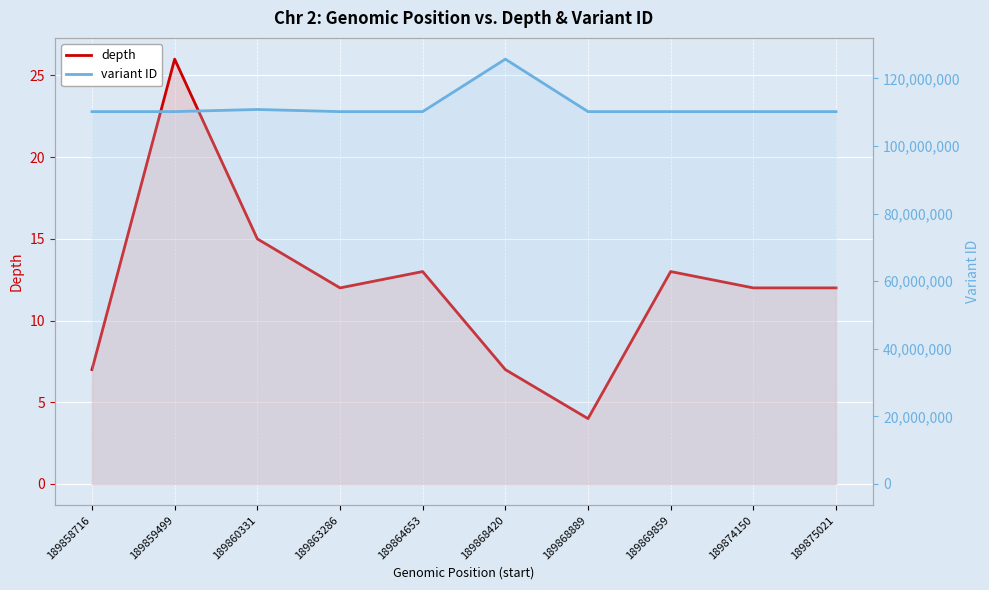

Which label corresponds to the largest value in the chart?

189868420